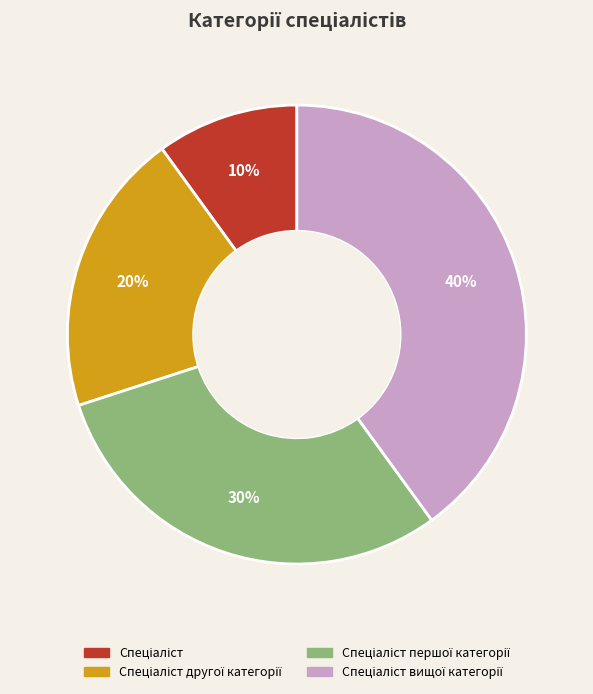

Is there any slice that represents more than half of the pie?

No